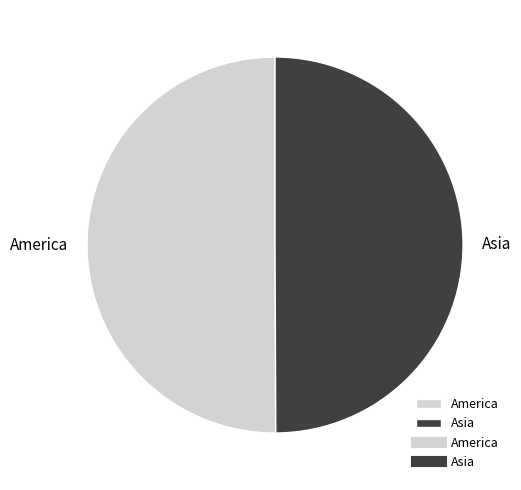

Is it true that America is 50% of the pie?

True